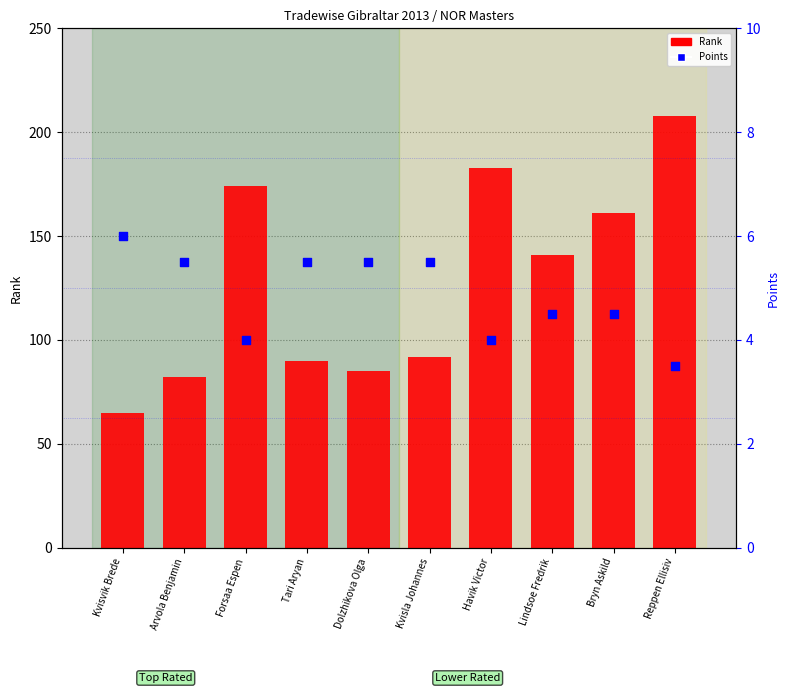

What is the total value across all series at Kvisvik Brede?

71.0